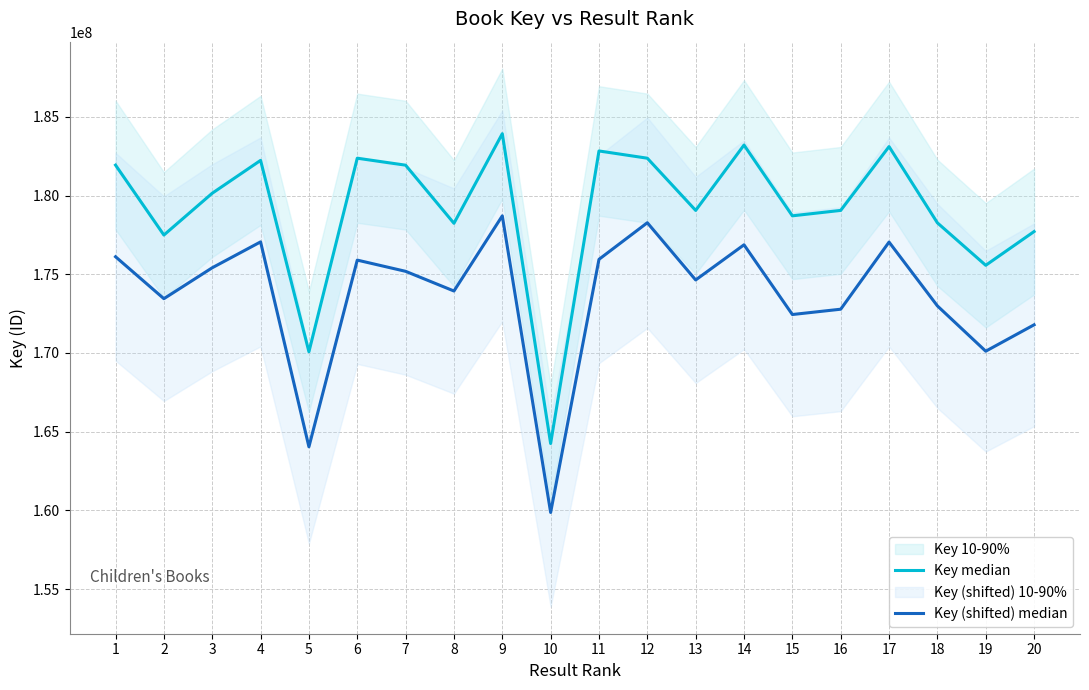

At which category is the sum across all series the highest?

9